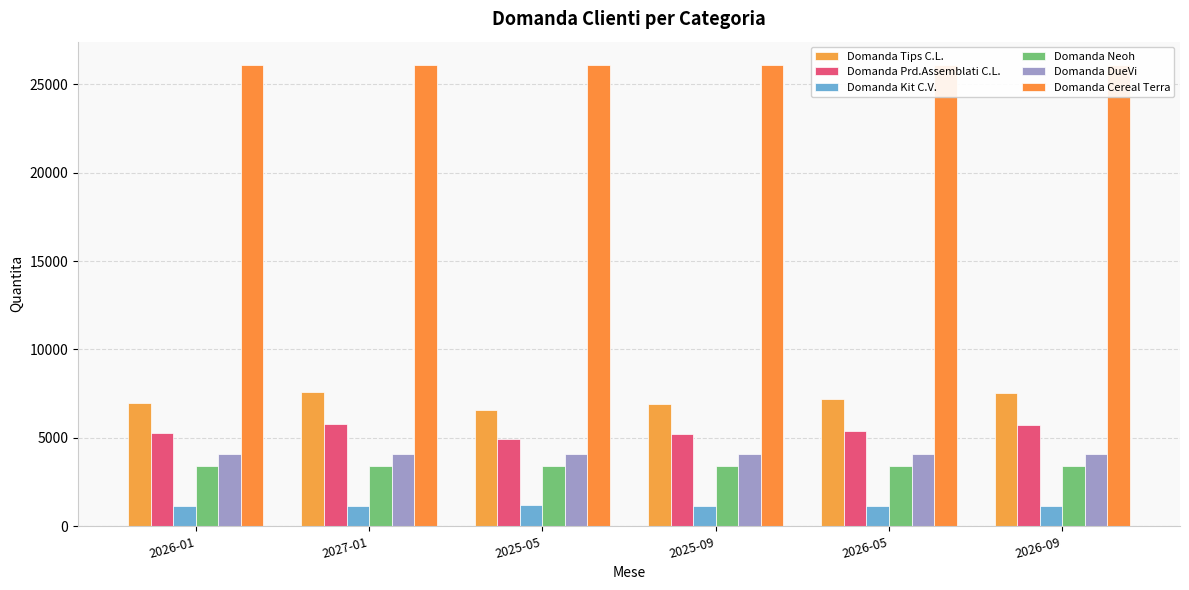

Rank the categories by Domanda Kit C.V. value from lowest to highest.

2027-01, 2026-09, 2026-05, 2026-01, 2025-09, 2025-05